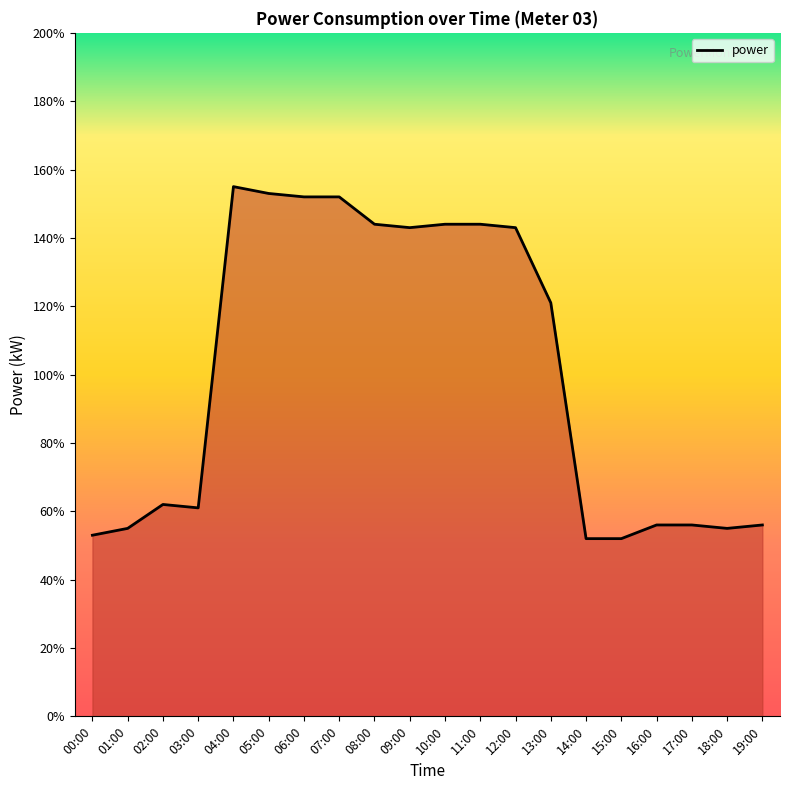

Does the chart display data point markers on the line(s)?

No